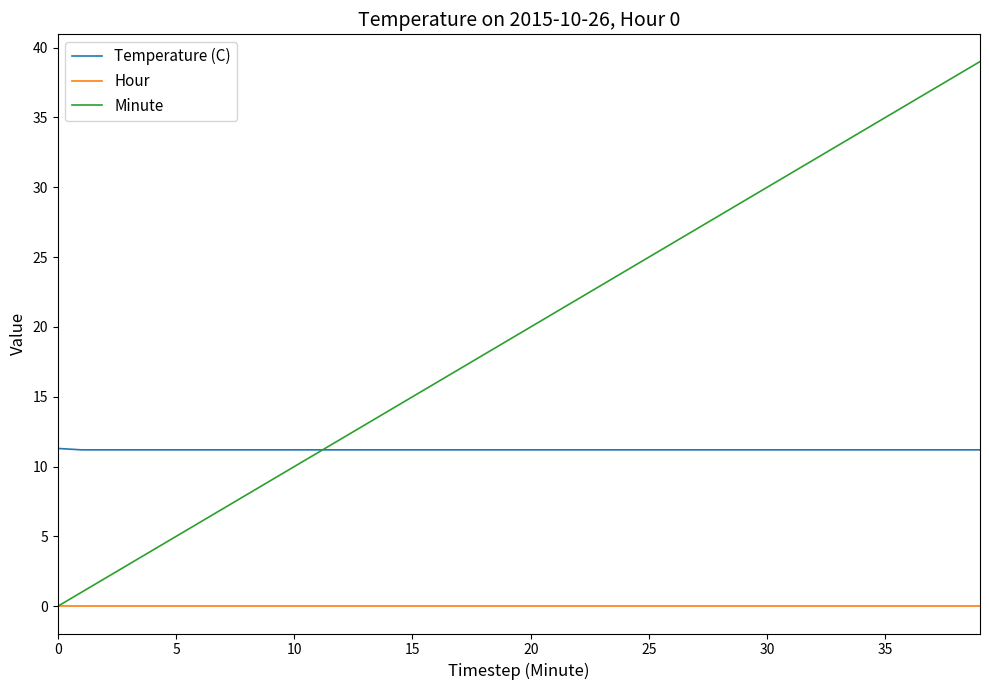

Is this an area chart (filled region under the line)?

No